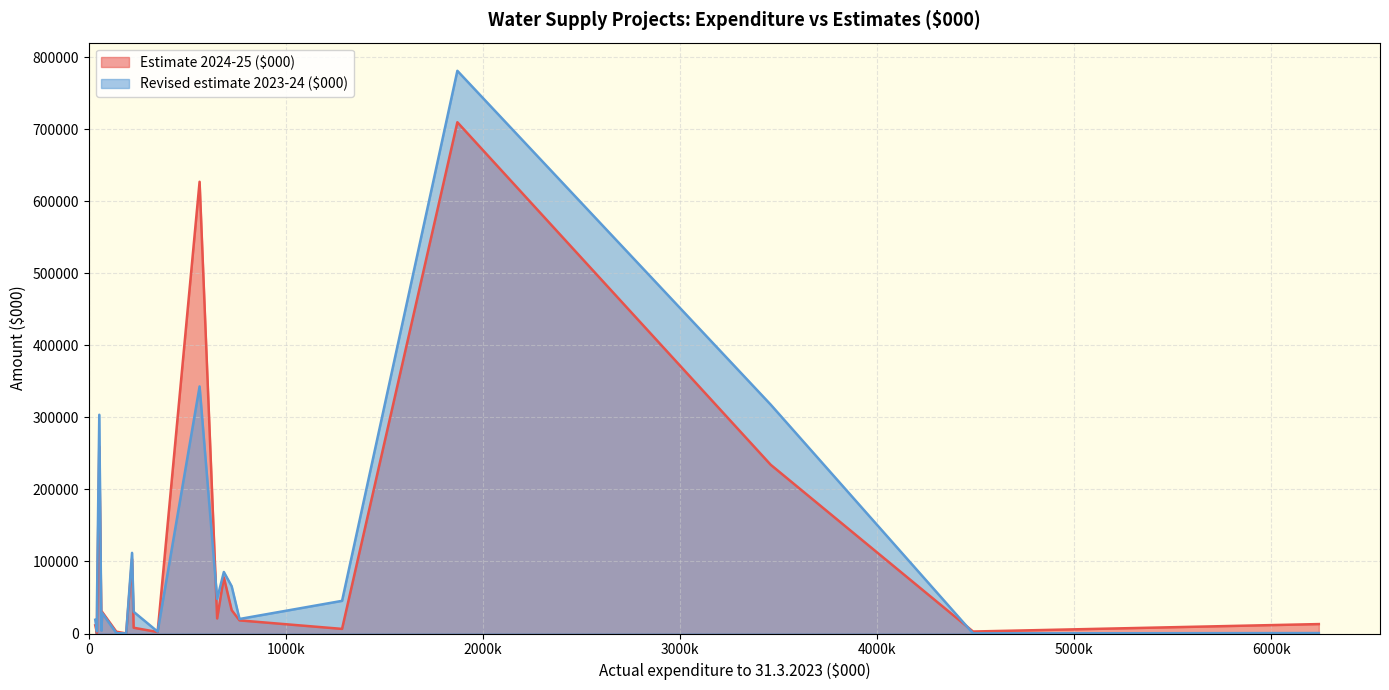

Which series has the widest spread of values?

Revised estimate 2023-24 ($000)